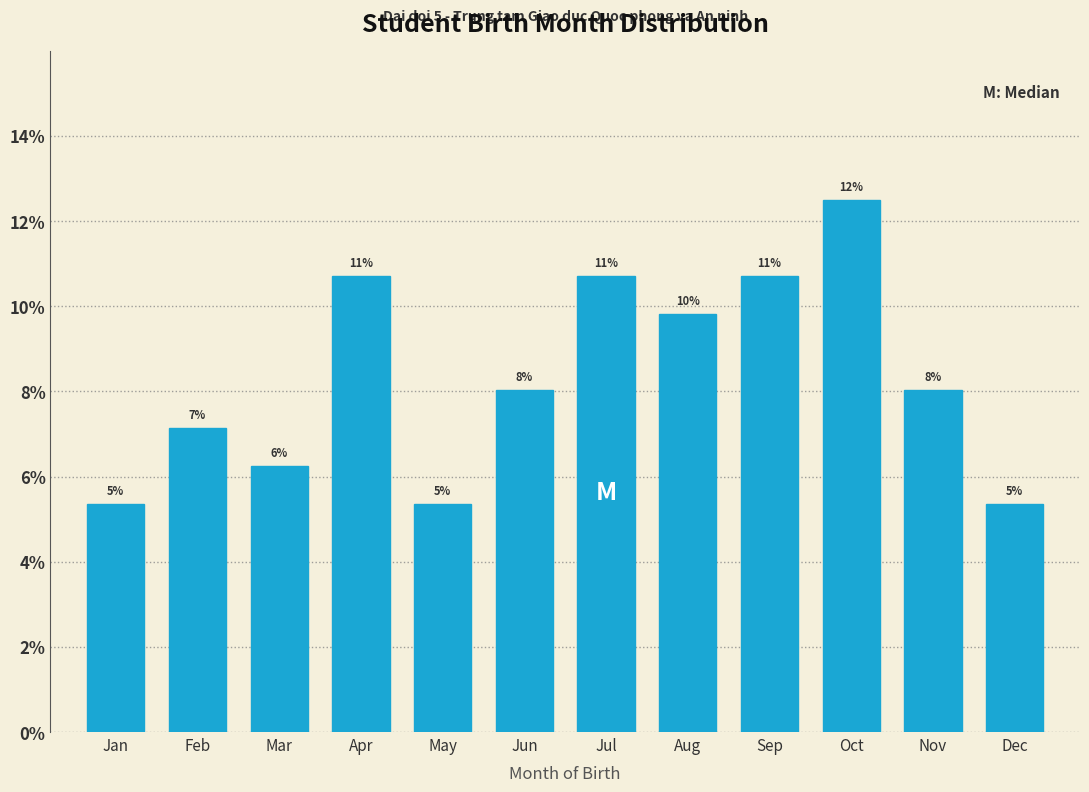

Are the bars horizontal?

No